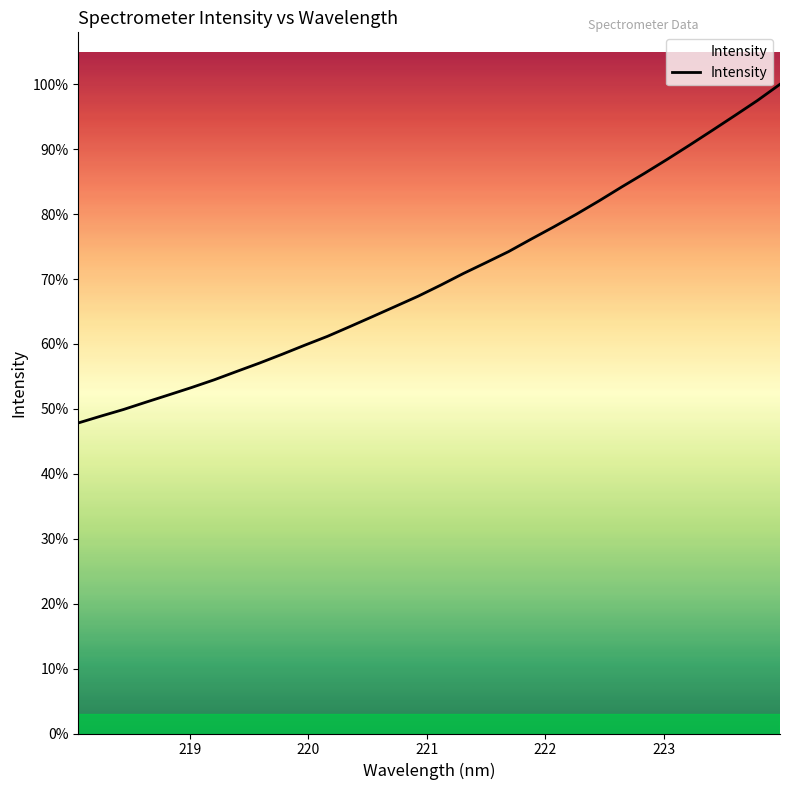

Does the chart have visible grid lines?

No